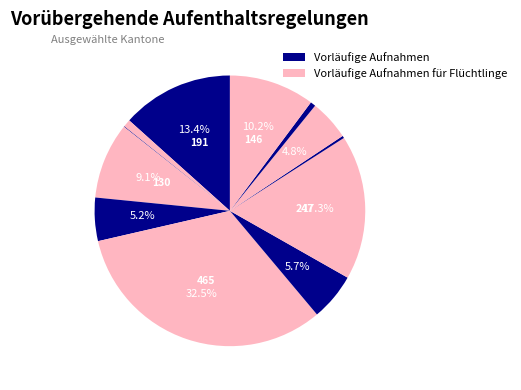

To the nearest percent, what is the difference between the largest and smallest slice percentages?

32%